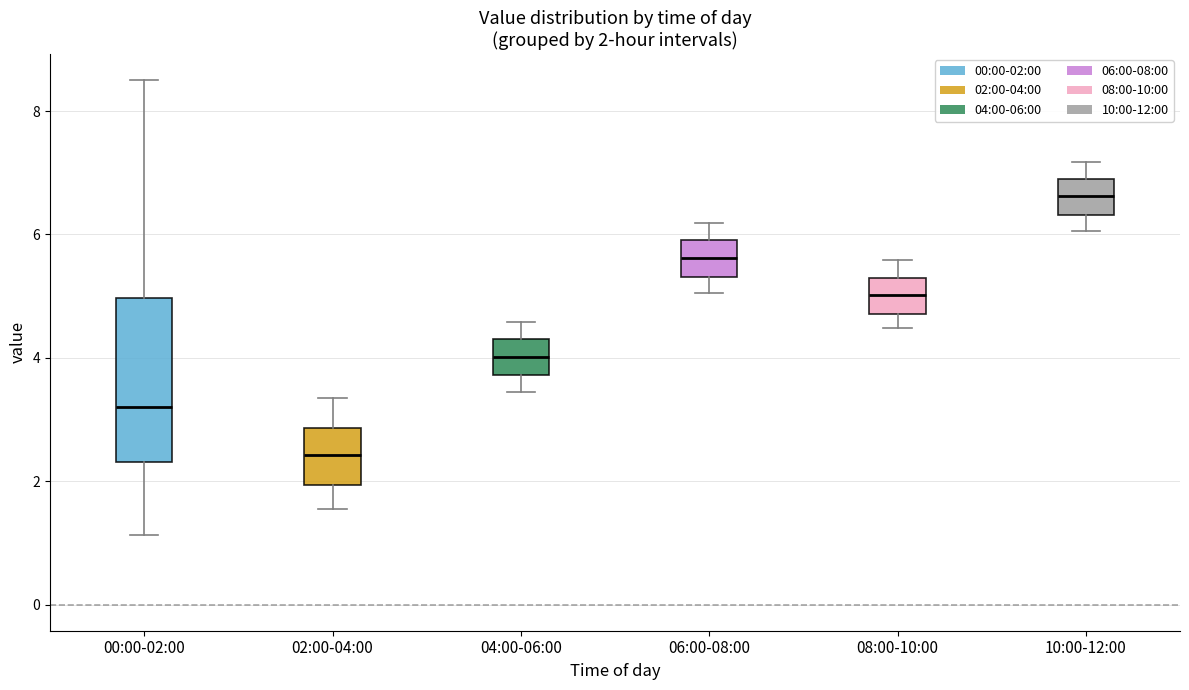

Which box's median line is the highest?

10:00-12:00